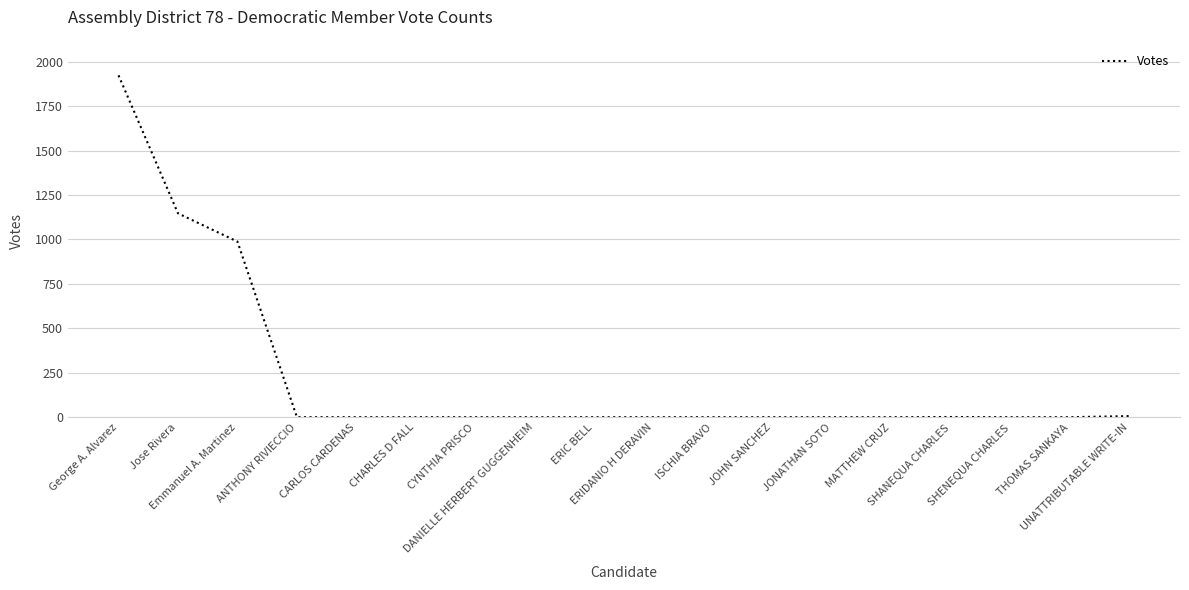

What is the maximum value shown in the chart?

1923